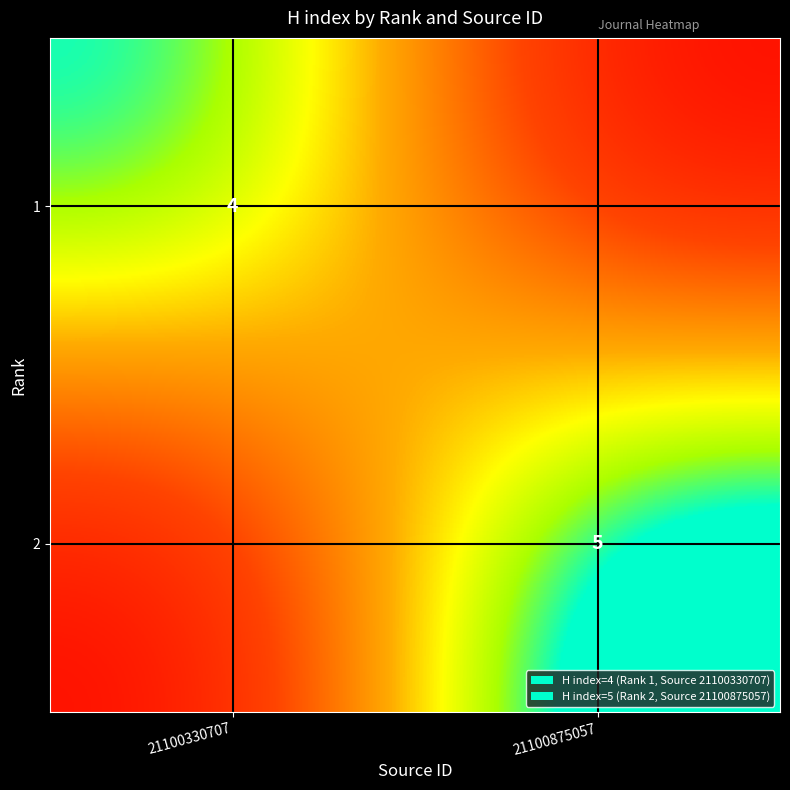

The value of 1 at 21100330707 is 4. True or false?

True